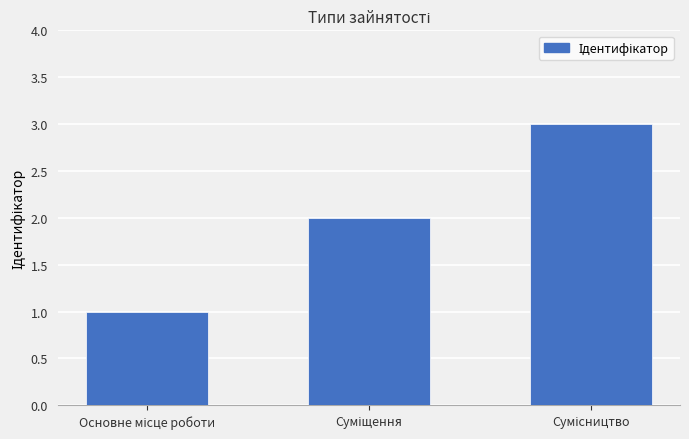

What is the smallest value displayed?

1